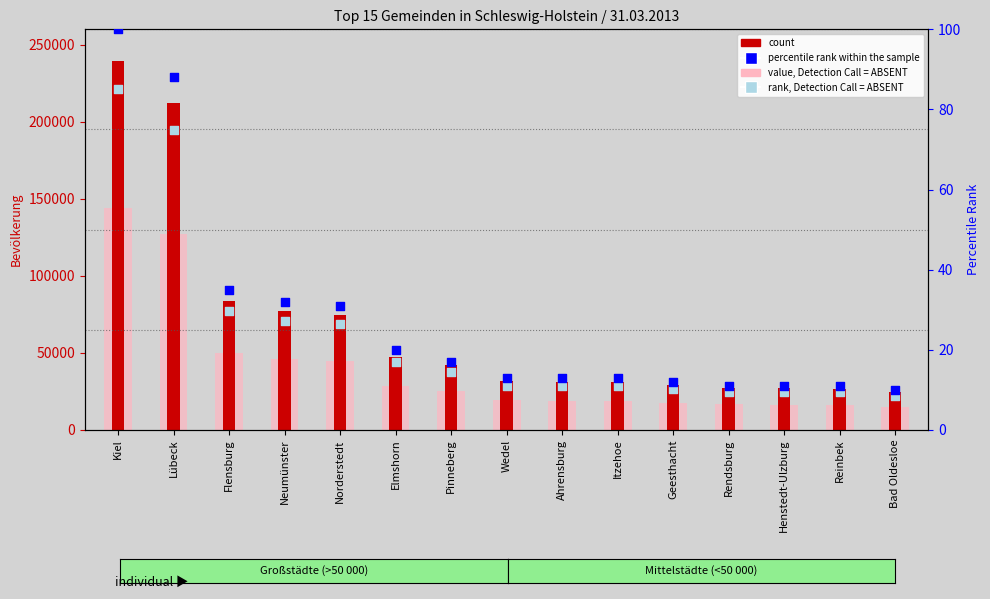

At how many categories does at least one series exceed 164750?

2